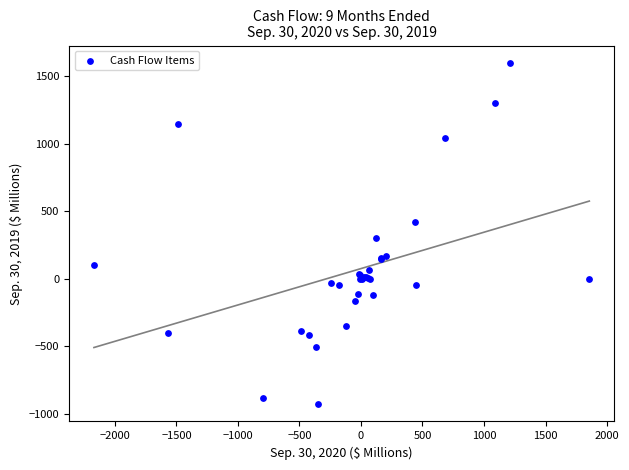

What Y value in the scatter plot is closest to 335?

300.7